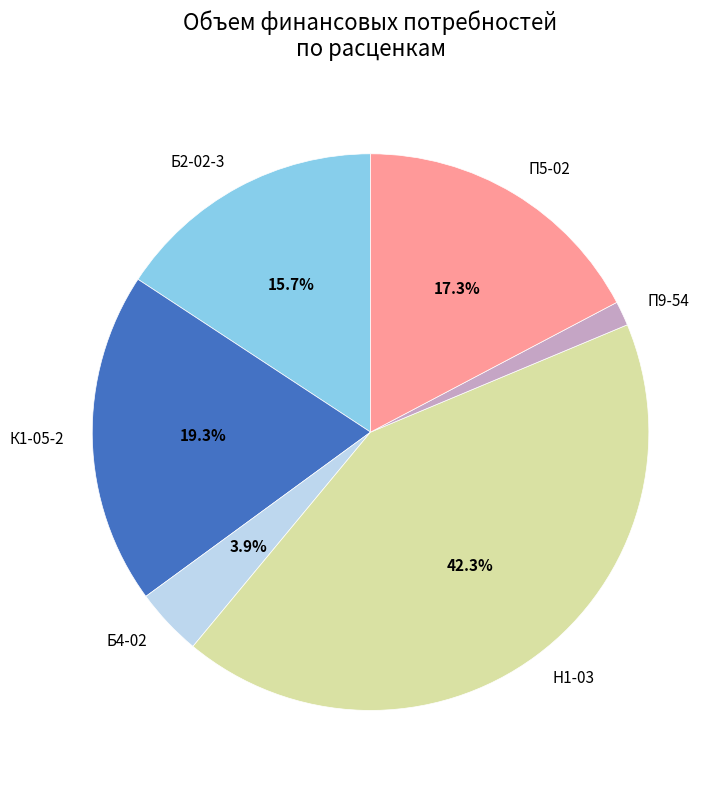

True or false: П5-02 accounts for 17% of the total.

True